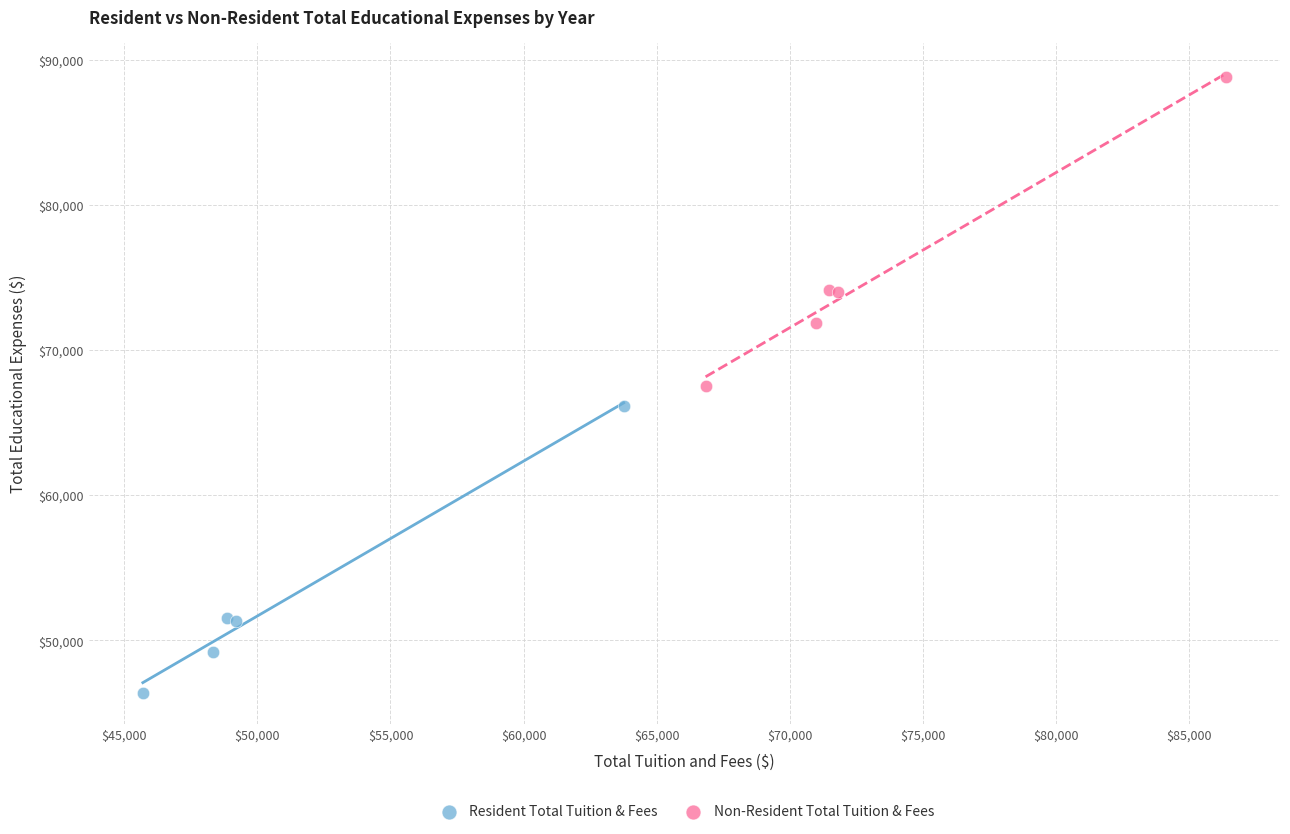

What are all the series names shown in the legend?

Resident Total Tuition & Fees, Non-Resident Total Tuition & Fees